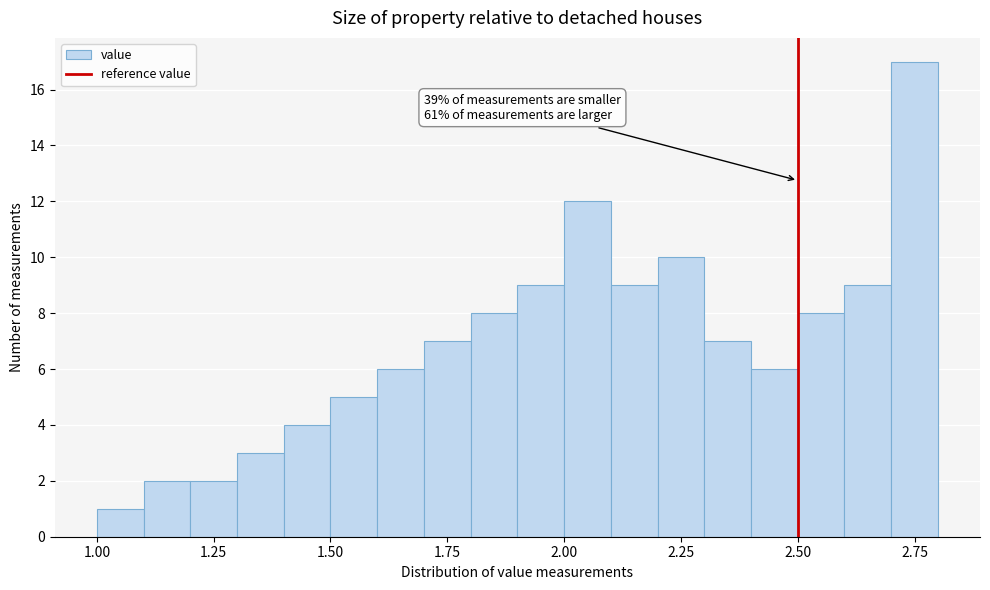

Read against the x-axis, roughly where is the centre of the tallest bar?

2.75